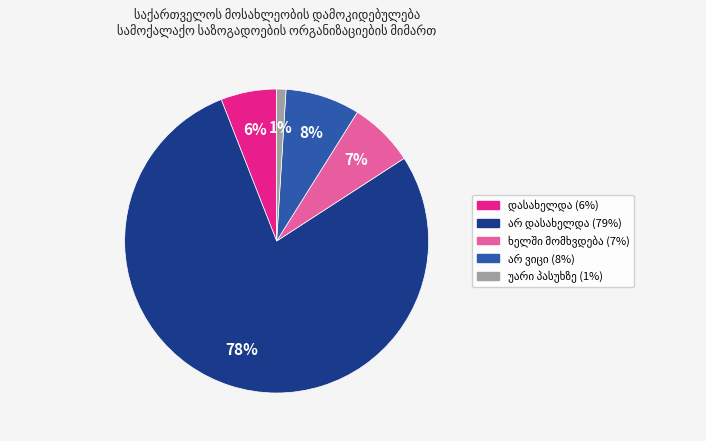

To the nearest percent, what is the average slice percentage?

20%